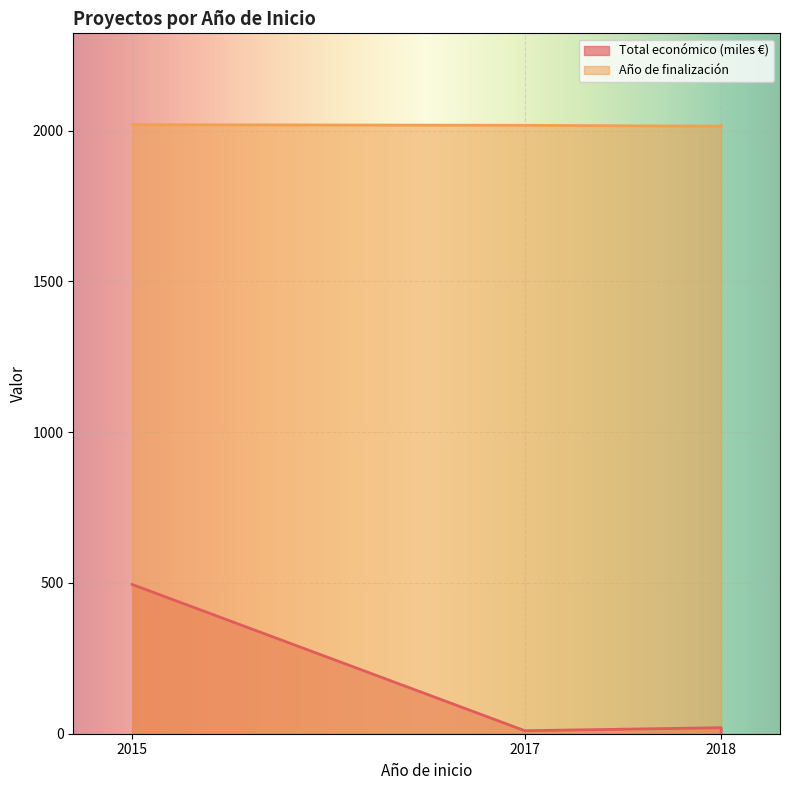

What is the value of the Año de finalización point at the 1st from the left?

2020.0